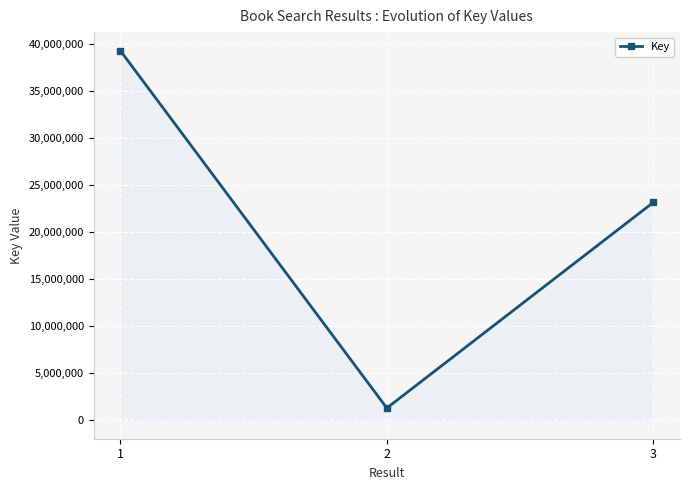

What is the sum of the values at 2 and 1?

40553906